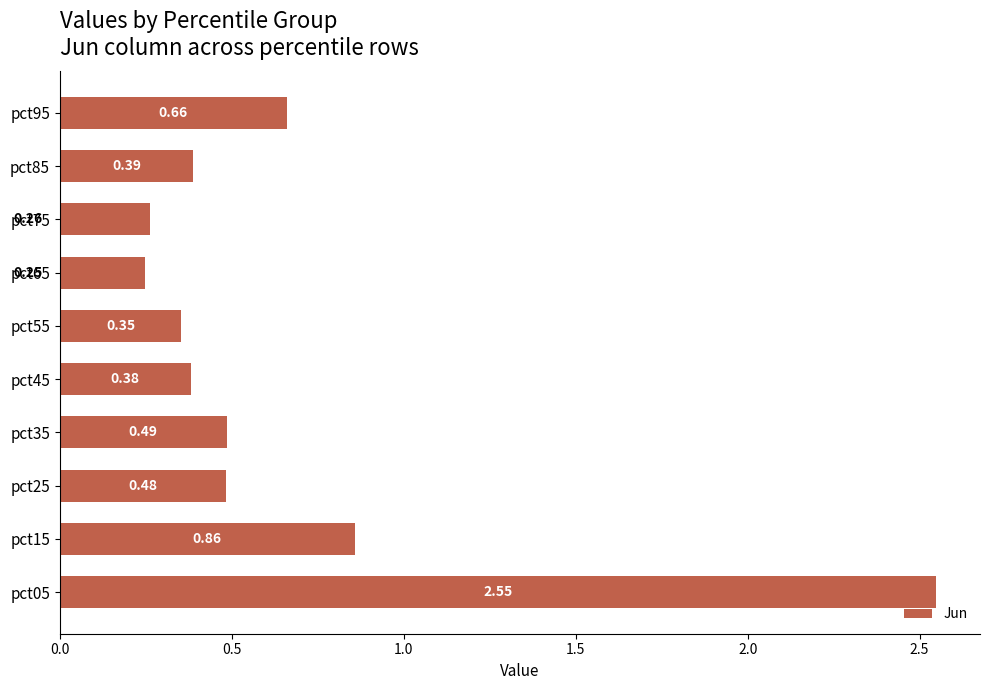

List the labels in order of value, largest first.

pct05, pct15, pct95, pct35, pct25, pct85, pct45, pct55, pct75, pct65